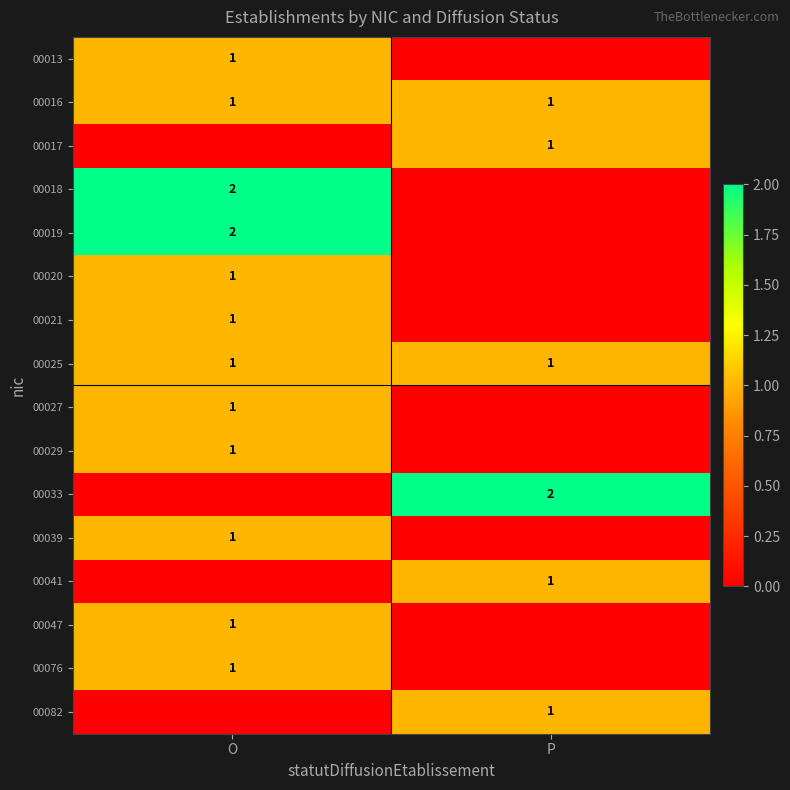

How many series are shown in this chart?

16